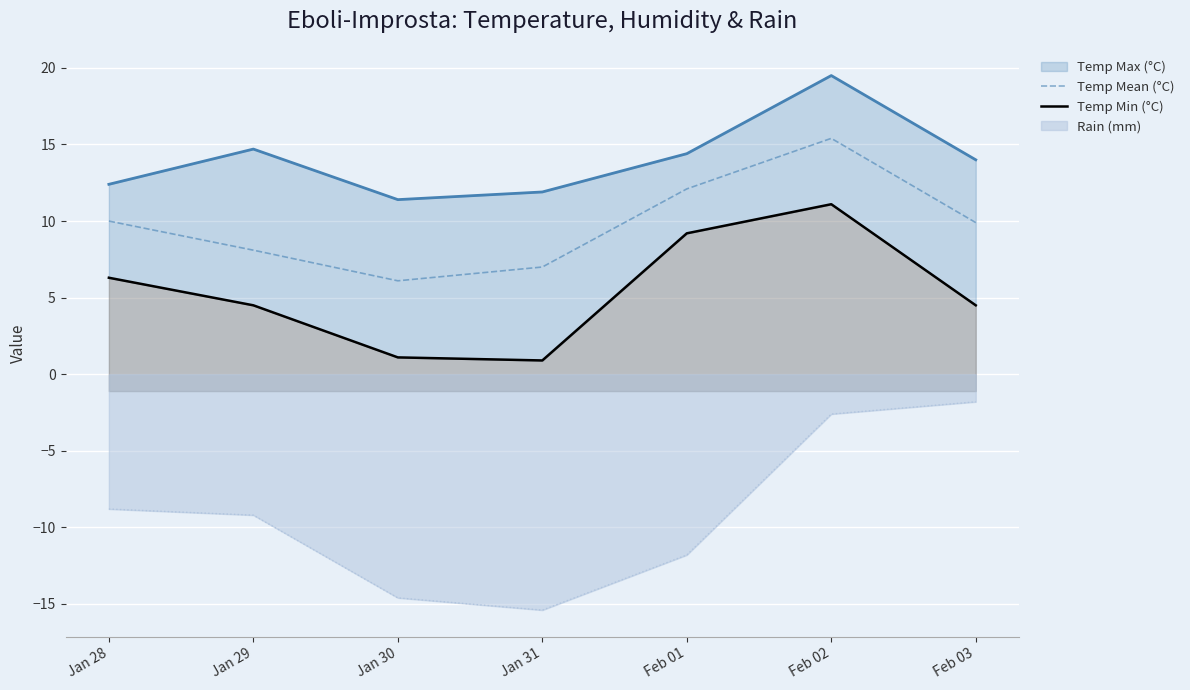

At which category does the chart reach its minimum across all series?

Jan 31